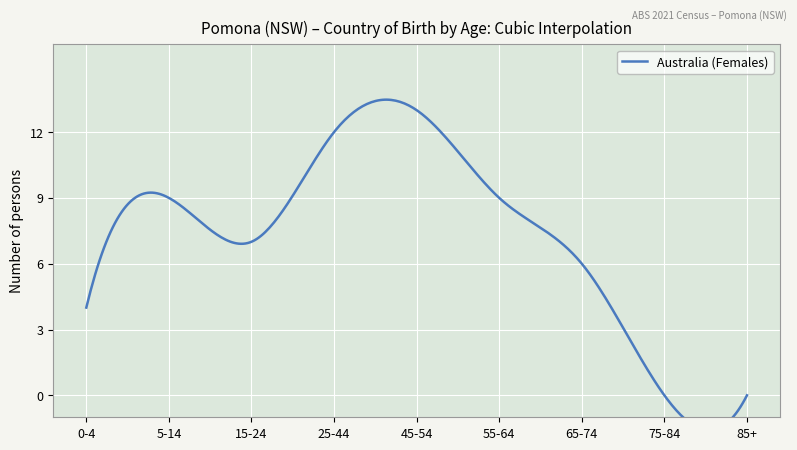

What is the value of the 6th point from the left?

9